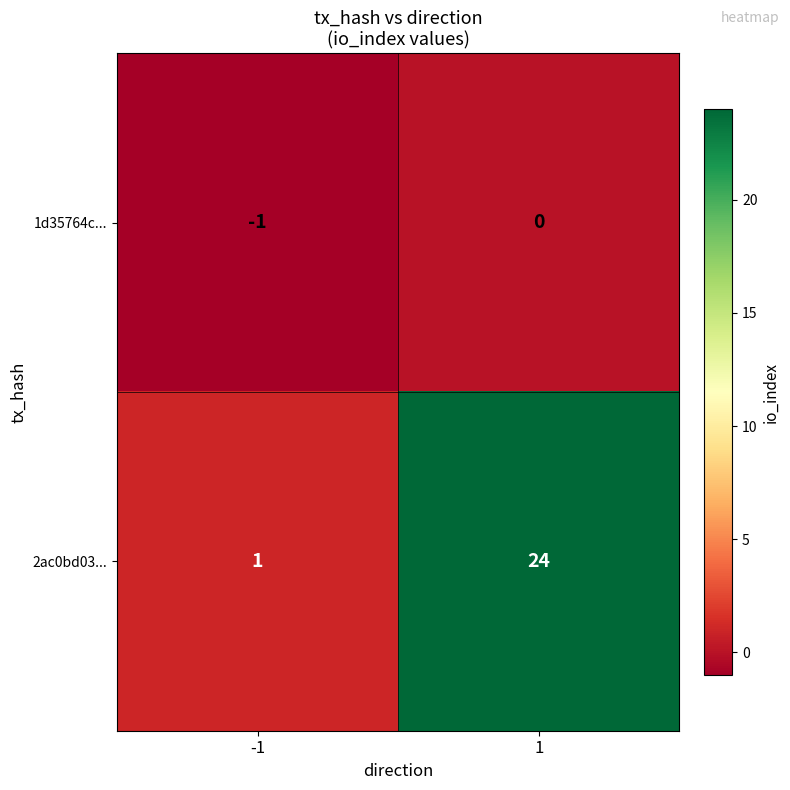

How many series are shown in this chart?

2